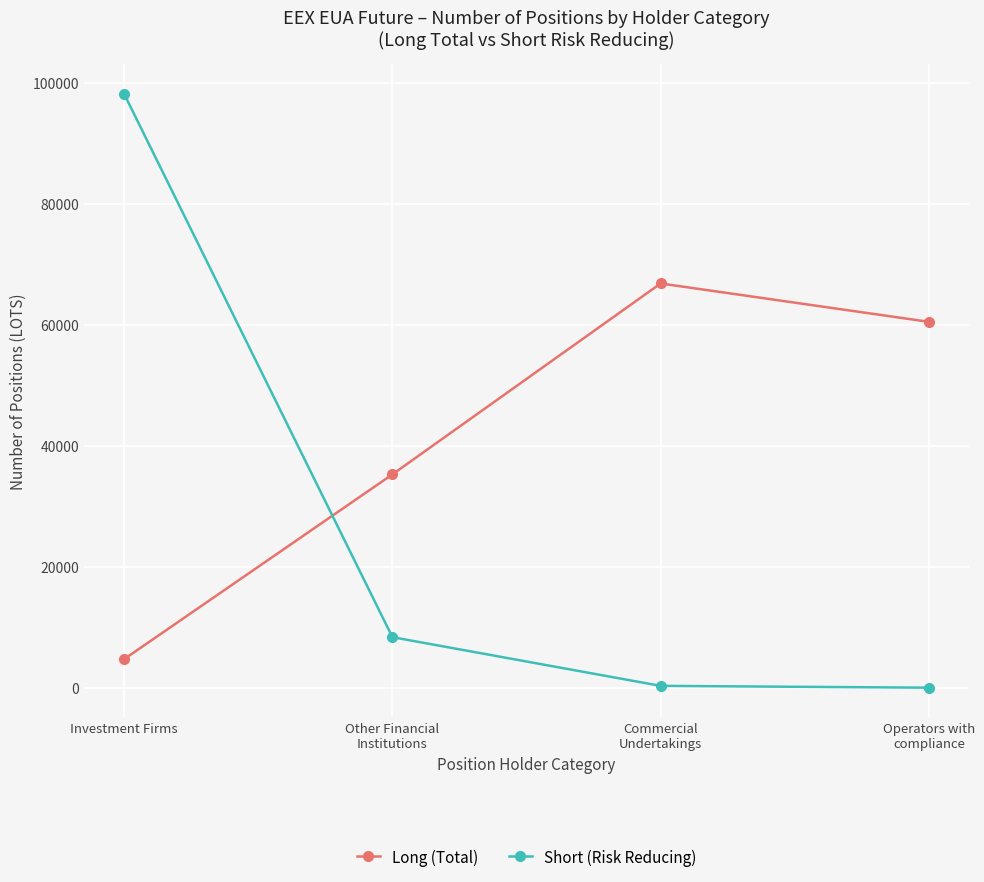

What is the difference between the maximum and minimum values in the Long (Total) series?

62115